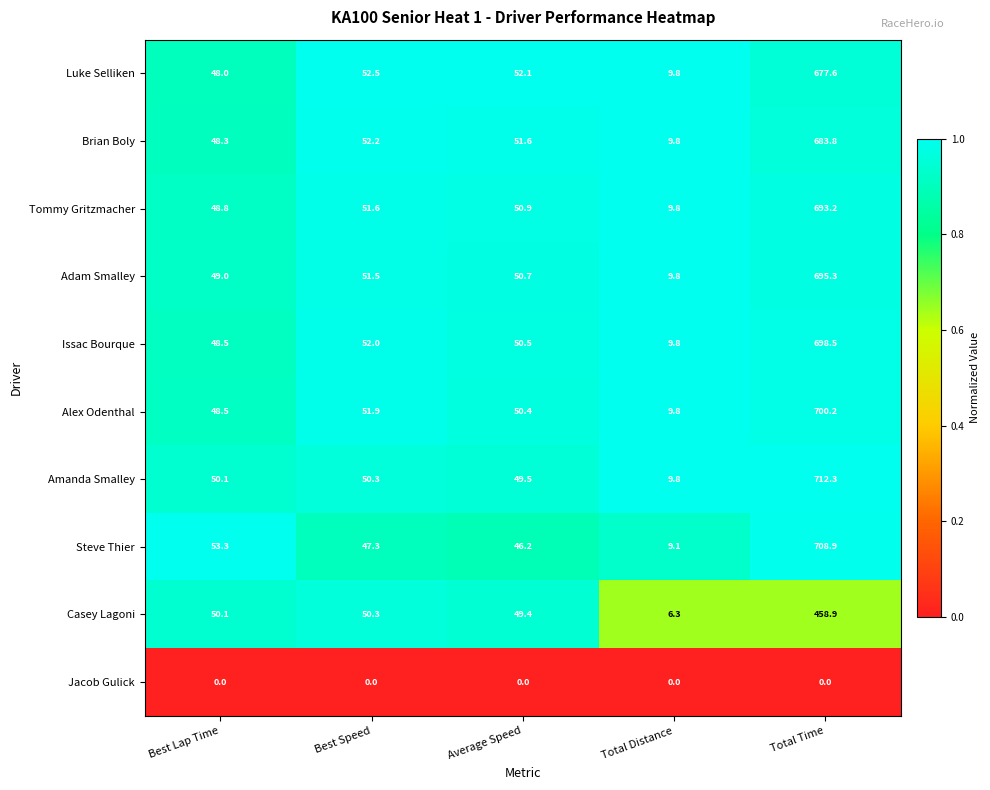

Which series has the largest range (max minus min)?

Amanda Smalley